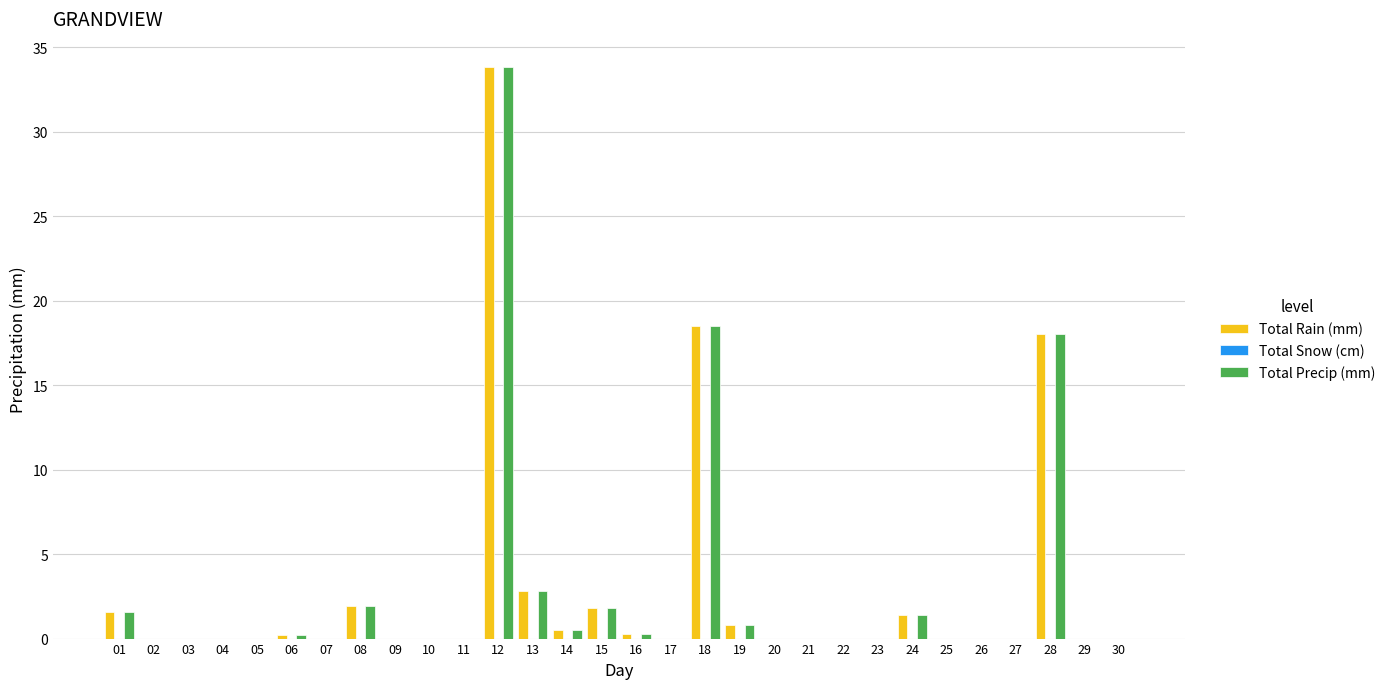

True or false: Total Rain (mm) has a value of 0.2 at 06.

True